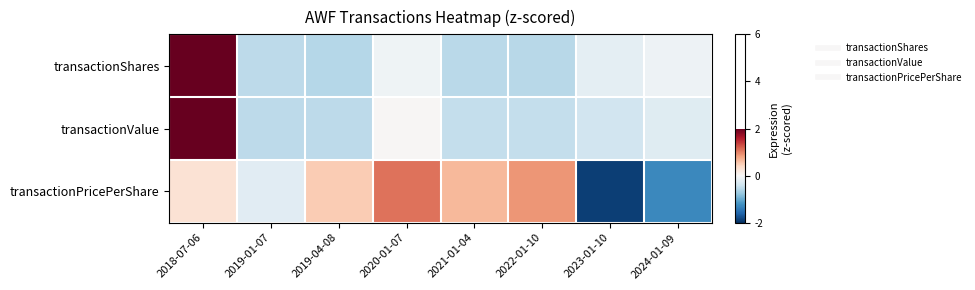

Which category has the lowest value across all series?

2023-01-10